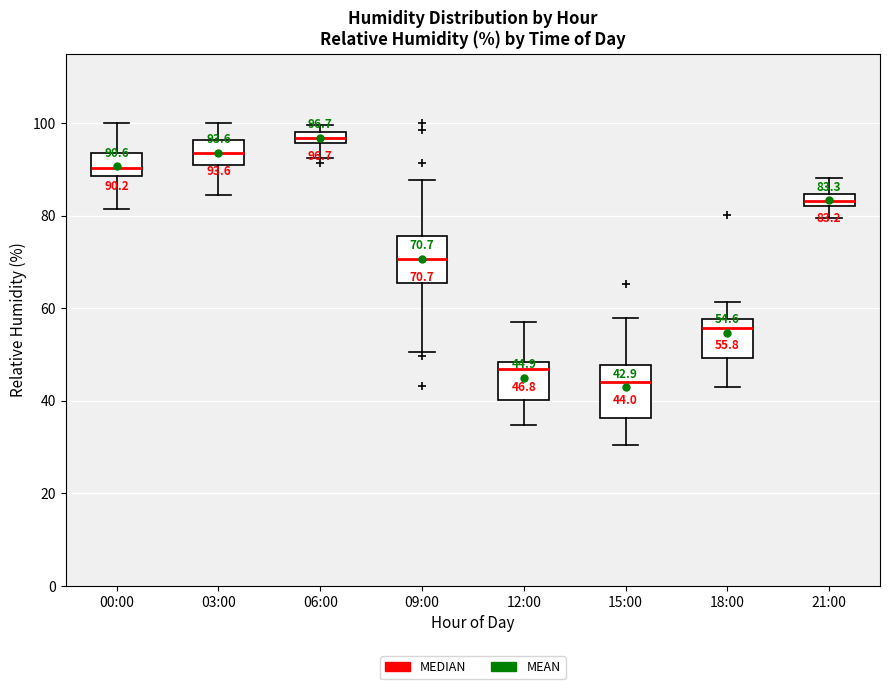

Which box has the lowest median line?

15:00